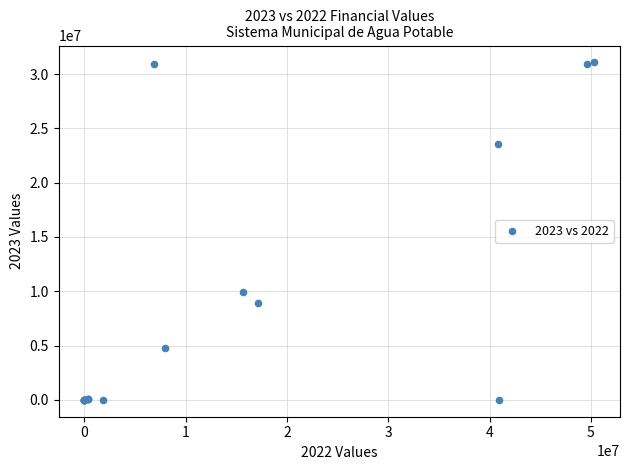

What Y value in the scatter plot is closest to 15540209?

9918796.7